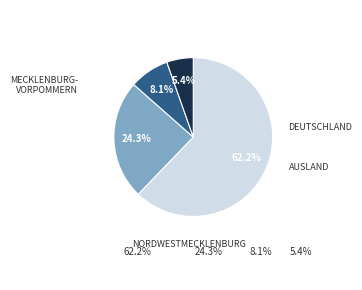

What is the ratio of the value at Mecklenburg-Vorpommern to the value at Ausland?

11.5